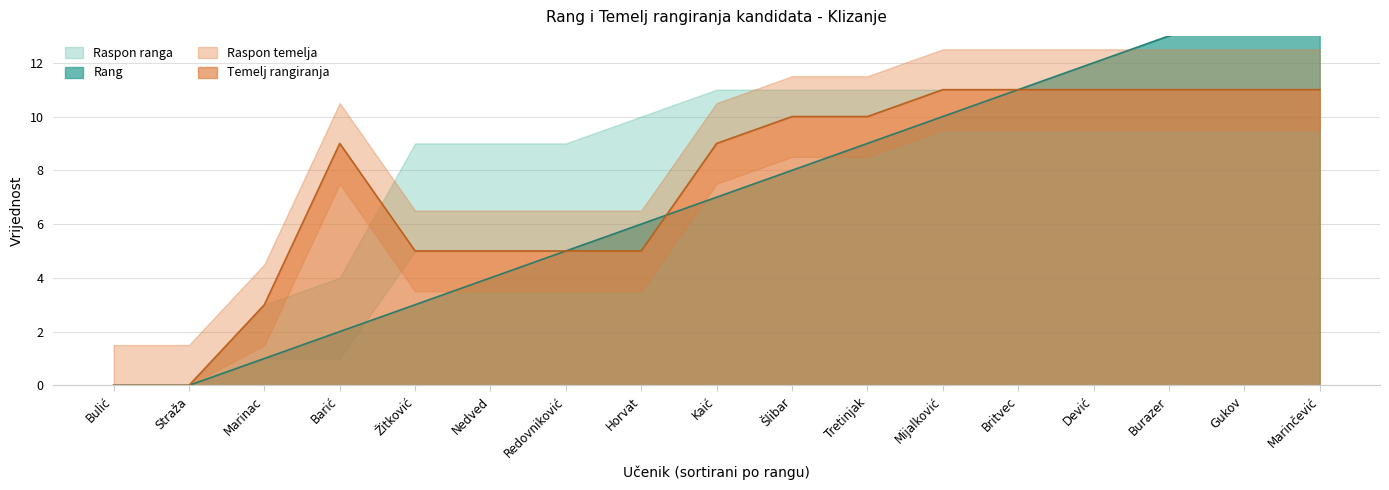

How many positive values does the Temelj series have?

15